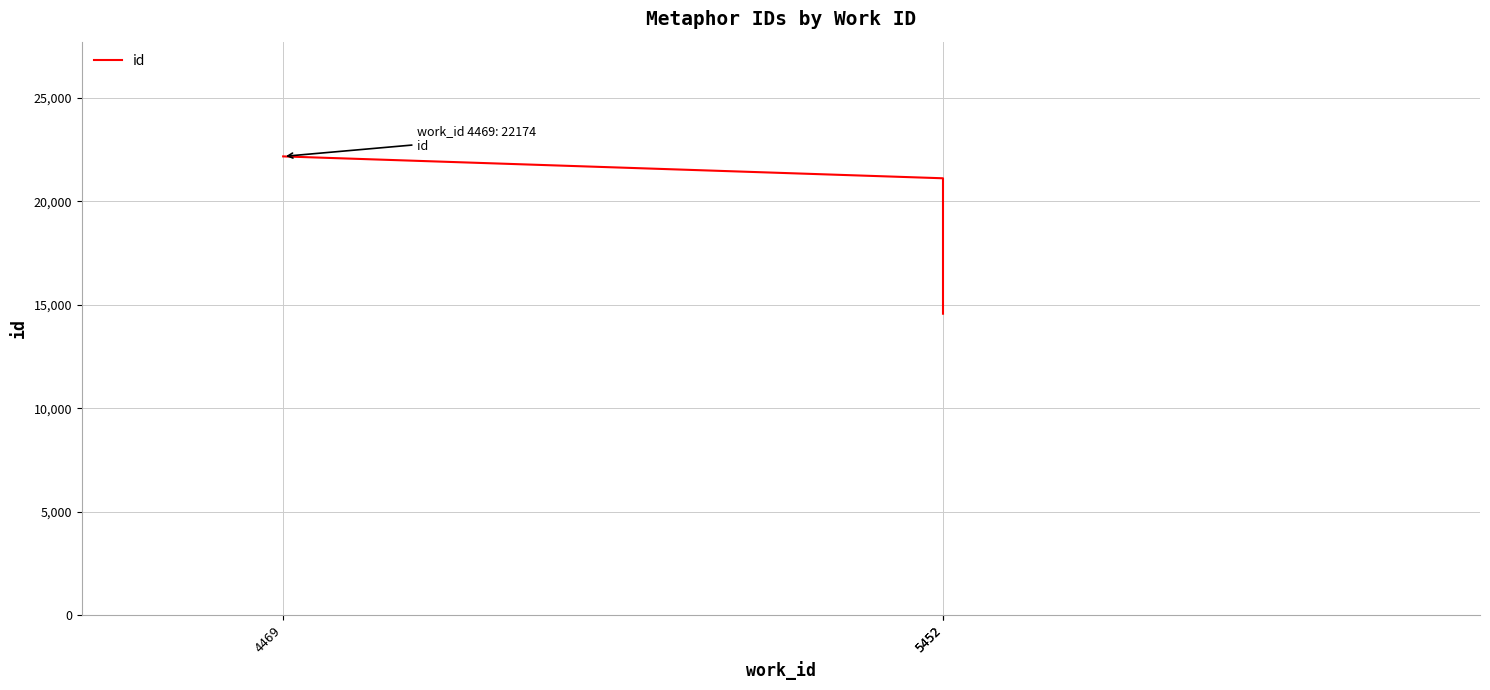

Approximately how many times larger is the value at 4469 compared to 5452?

1.1